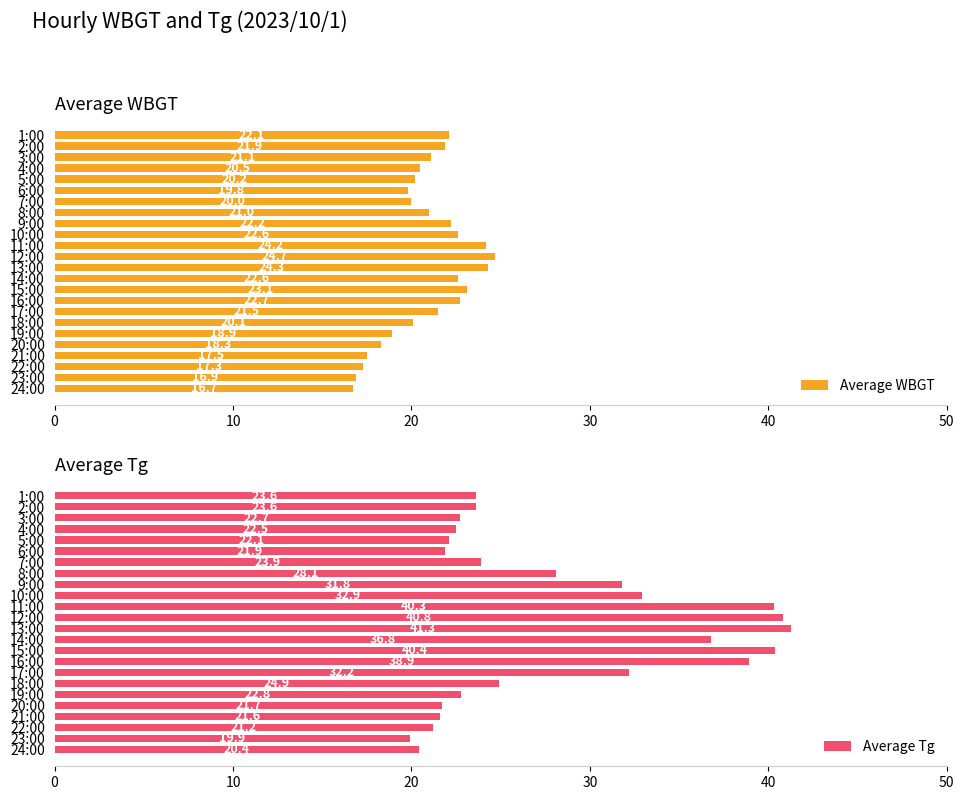

Which series has the widest spread of values?

Average Tg